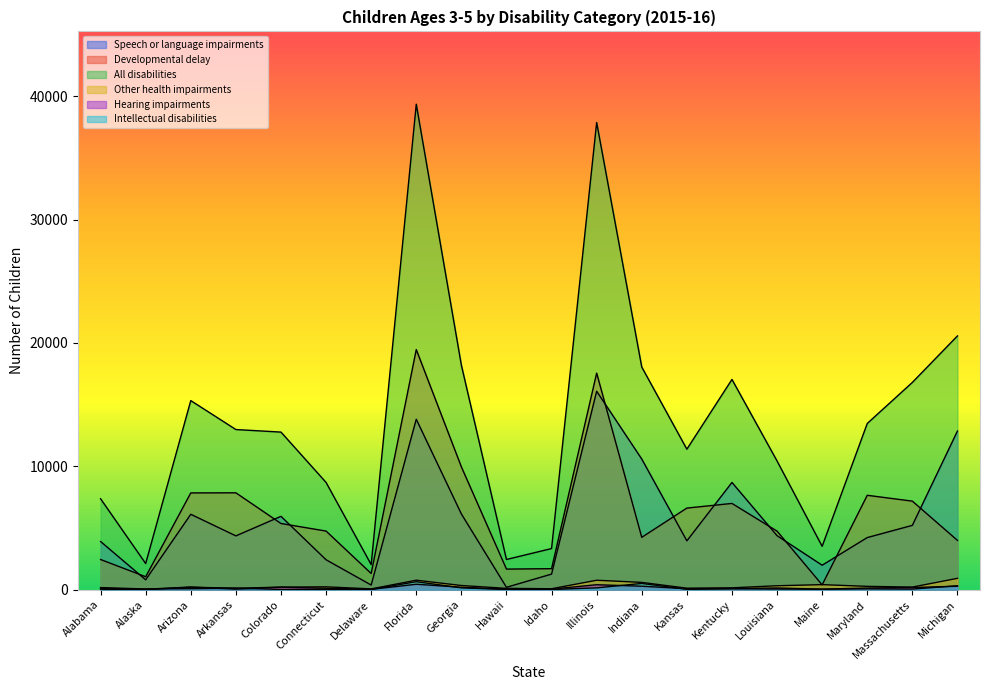

What are all the series names shown in the legend?

Speech or language impairments, Developmental delay, All disabilities, Other health impairments, Hearing impairments, Intellectual disabilities